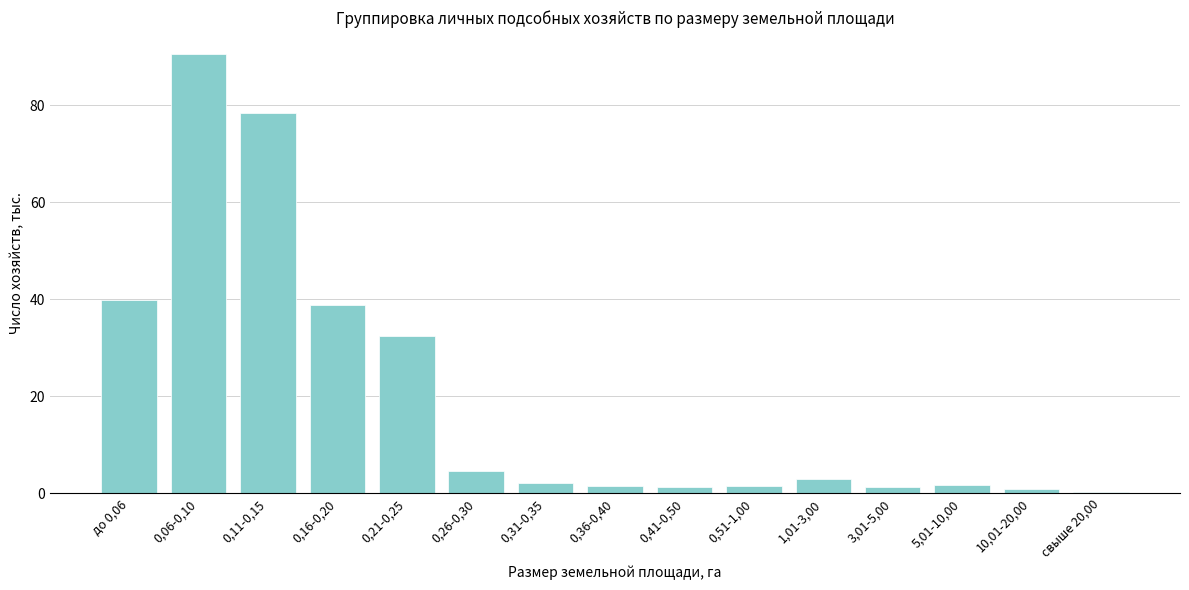

Which category has the highest value across all series?

0,06-0,10